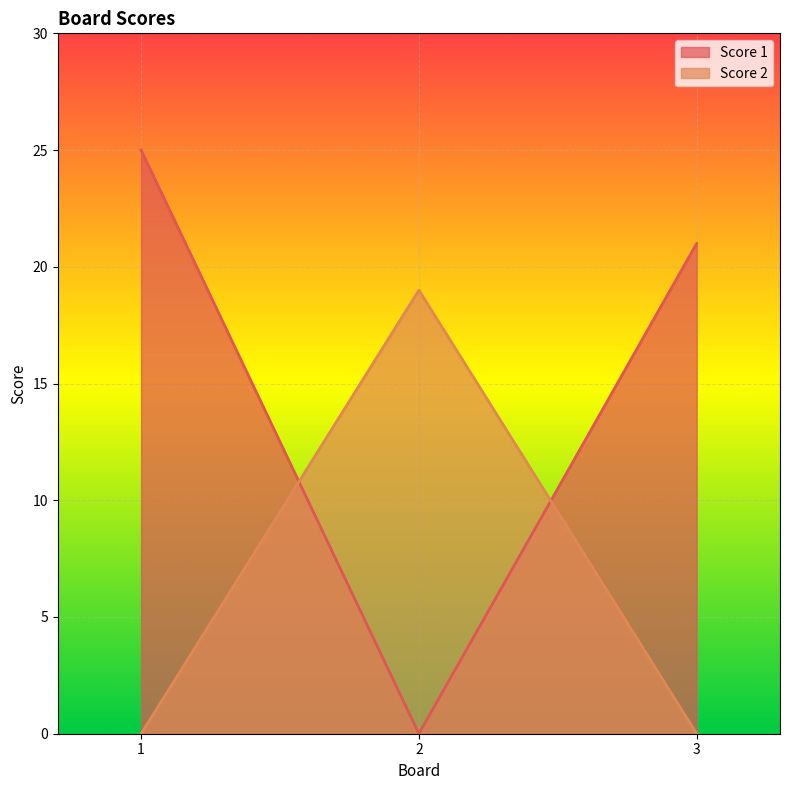

What are all the series names shown in the legend?

Score 1, Score 2